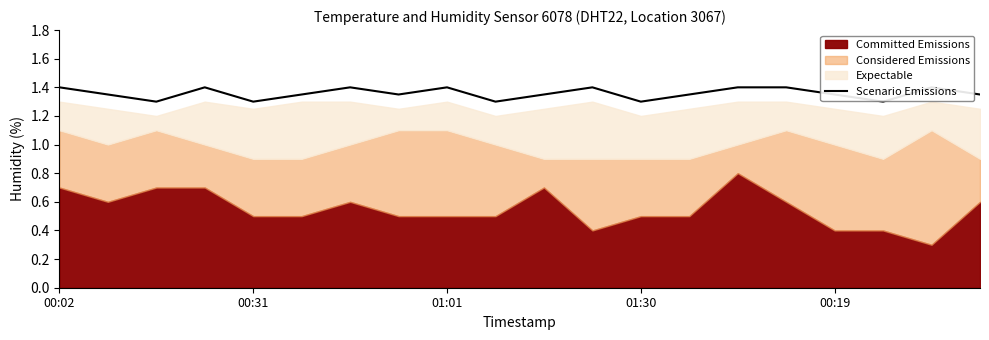

What is the sum of the values at 11 and 12?

2.7